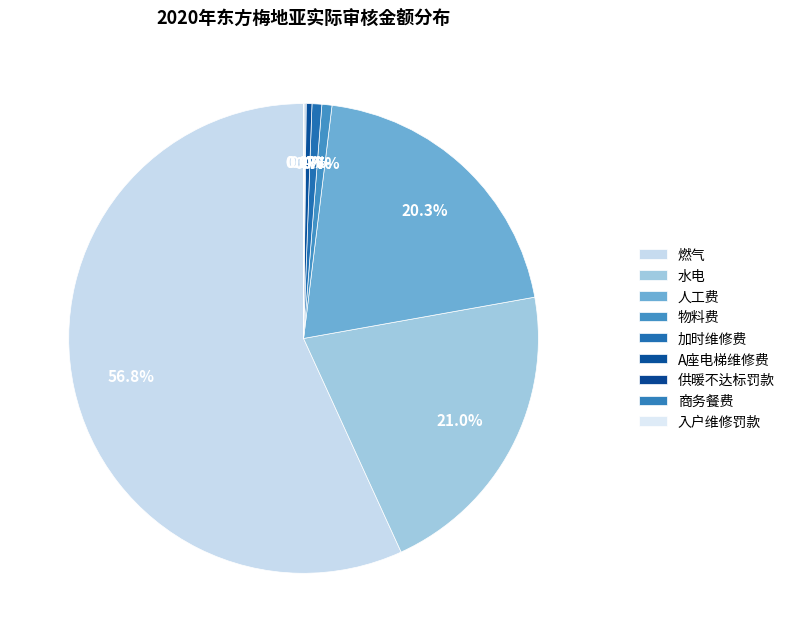

True or false: 燃气 accounts for 57% of the total.

True